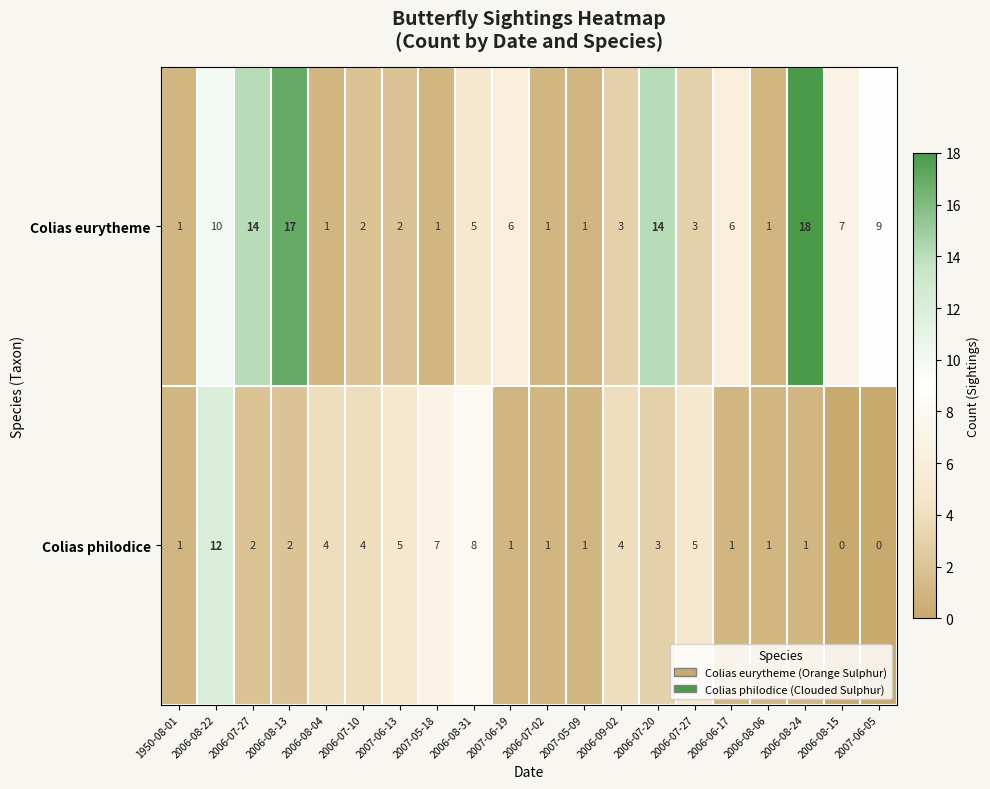

How many data points in Colias philodice are less than 2?

9